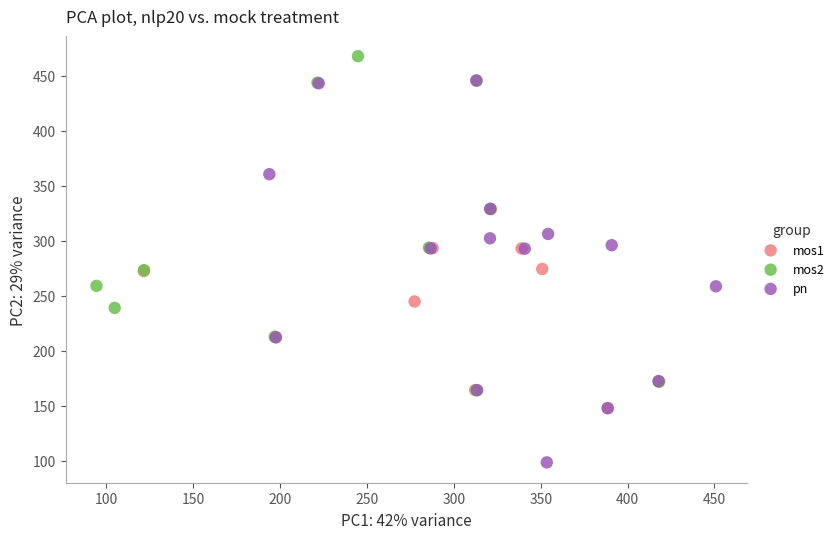

Which series reaches the maximum Y coordinate?

mos2